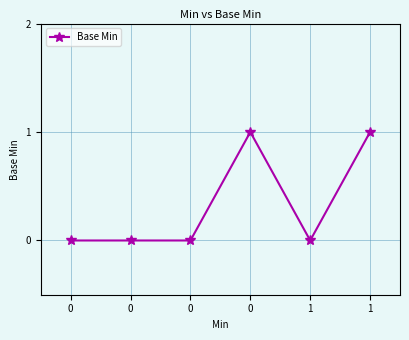

What is the difference between the maximum and minimum values?

1